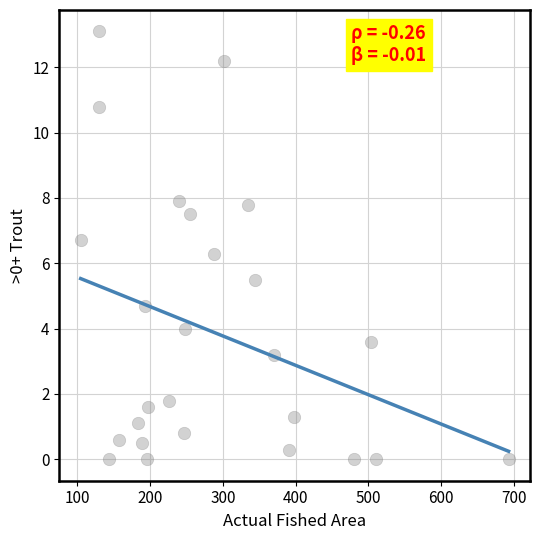

What Y value in the scatter plot is closest to 6?

6.3